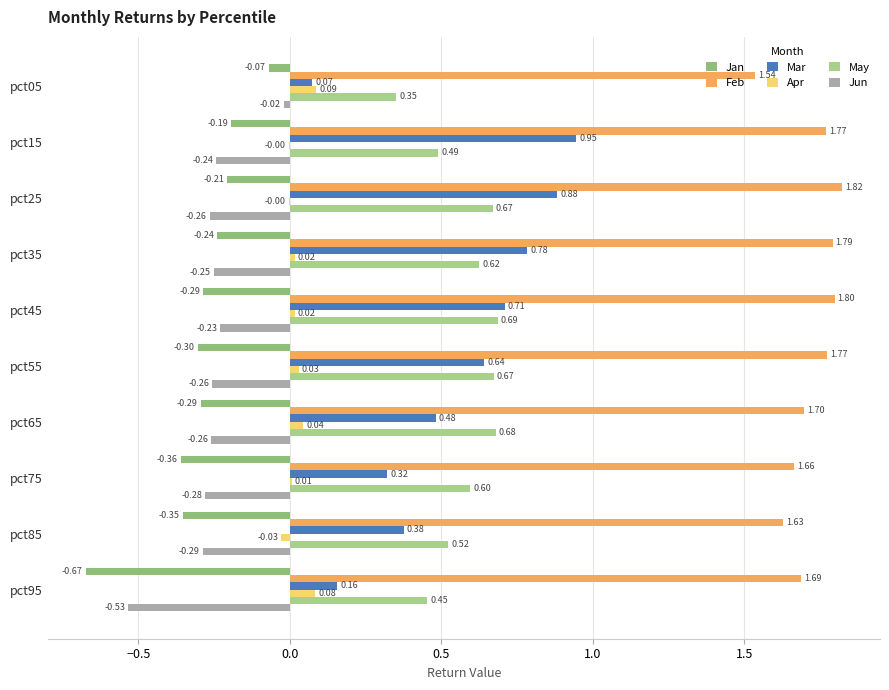

How many distinct data groups are displayed?

6